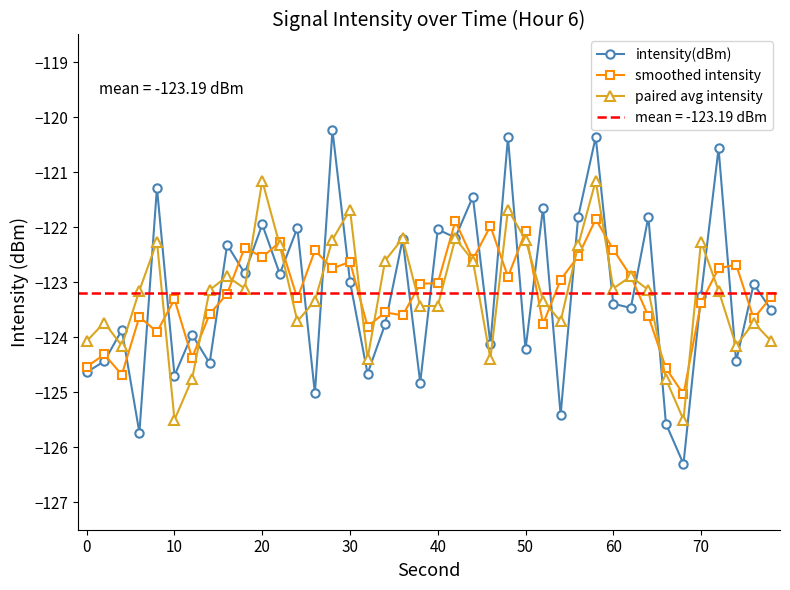

Reading right to left, what are all the values shown in this chart?

intensity(dBm): -123.5	-123.0	-124.4	-120.6	-123.2	-126.3	-125.6	-121.8	-123.5	-123.4	-120.4	-121.8	-125.4	-121.6	-124.2	-120.4	-124.1	-121.4	-122.2	-122.0	-124.8	-122.2	-123.8	-124.7	-123.0	-120.2	-125.0	-122.0	-122.9	-122.0	-122.8	-122.3	-124.5	-124.0	-124.7	-121.3	-125.7	-123.9	-124.4	-124.6
smoothed intensity: -123.3	-123.7	-122.7	-122.8	-123.4	-125.0	-124.6	-123.6	-122.9	-122.4	-121.9	-122.5	-123.0	-123.8	-122.1	-122.9	-122.0	-122.6	-121.9	-123.0	-123.0	-123.6	-123.6	-123.8	-122.6	-122.8	-122.4	-123.3	-122.3	-122.5	-122.4	-123.2	-123.6	-124.4	-123.3	-123.9	-123.6	-124.7	-124.3	-124.5
paired avg intensity: -124.1	-123.7	-124.2	-123.2	-122.3	-125.5	-124.8	-123.1	-122.9	-123.1	-121.2	-122.3	-123.7	-123.3	-122.2	-121.7	-124.4	-122.6	-122.2	-123.4	-123.4	-122.2	-122.6	-124.4	-121.7	-122.2	-123.3	-123.7	-122.3	-121.2	-123.1	-122.9	-123.1	-124.8	-125.5	-122.3	-123.2	-124.2	-123.7	-124.1